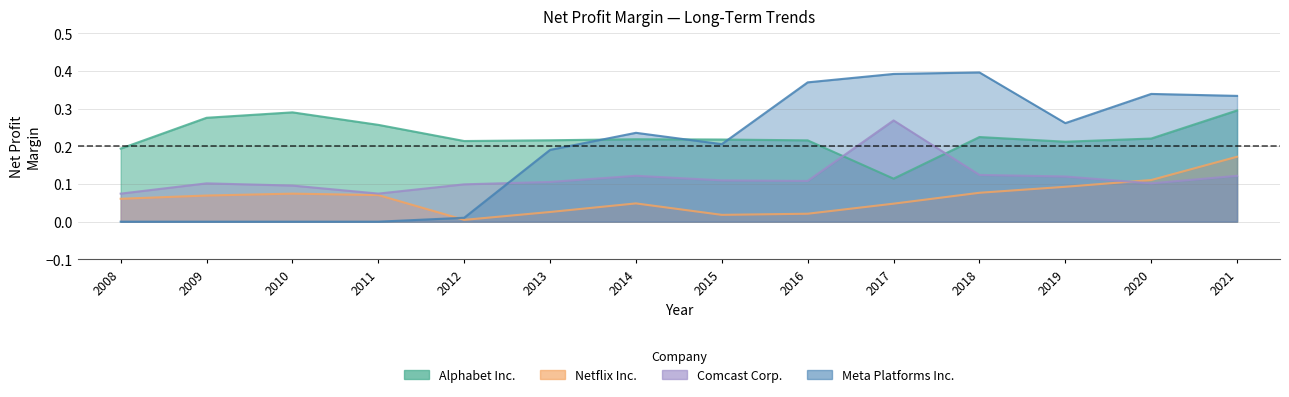

The Netflix Inc. series shows 0.0 at 2009. True or false?

False